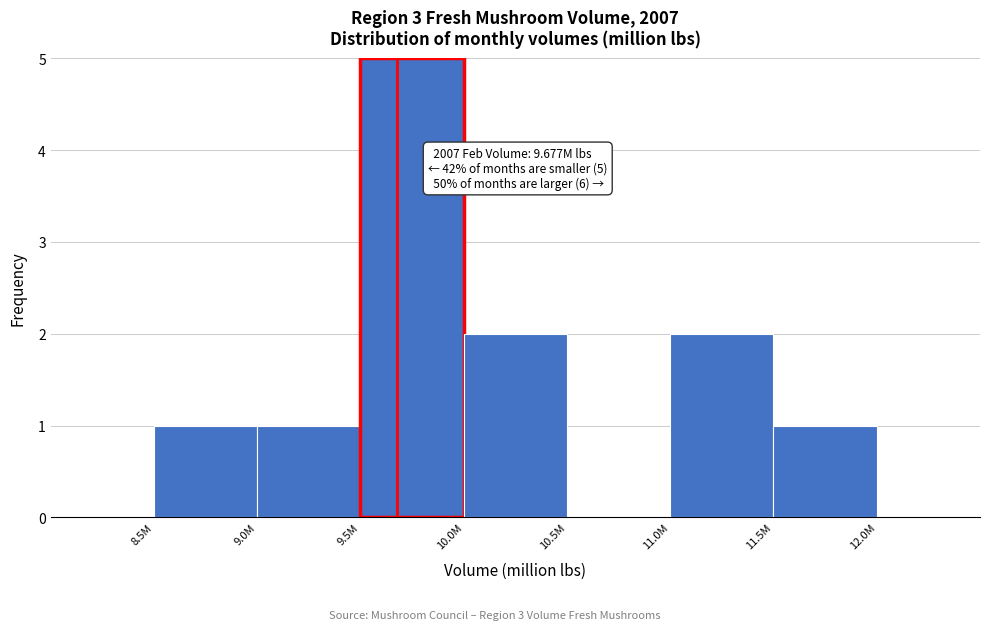

Reading left to right, list all the values displayed in this chart.

8.5M=1	9.0M=1	9.5M=5	10.0M=2	10.5M=0	11.0M=2	11.5M=1